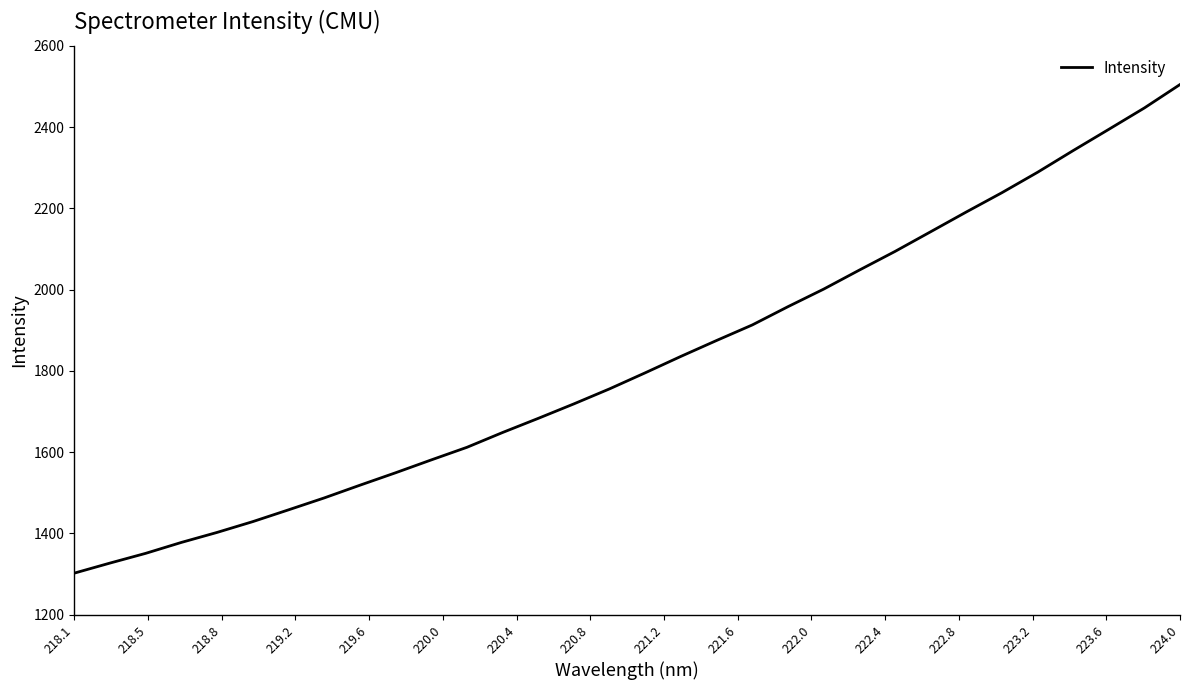

What is the difference between the maximum and minimum values?

1202.4